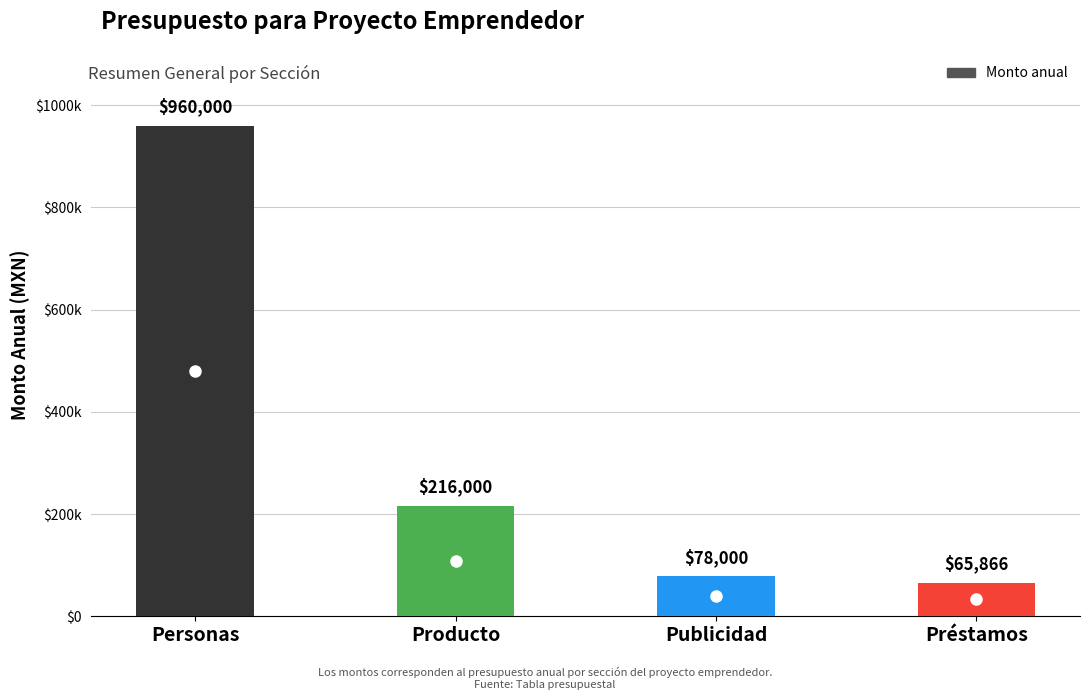

What is the sum of all values?

1319866